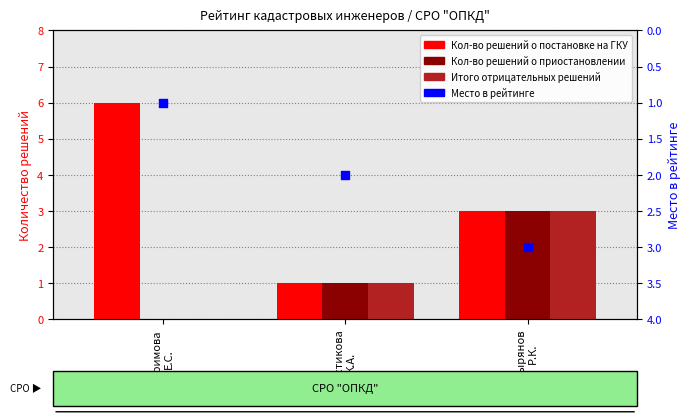

Is the value of Место в рейтинге at Зырянов
Р.К. greater than the value of Итого отрицательных решений at Бутримова
Е.С.?

Yes